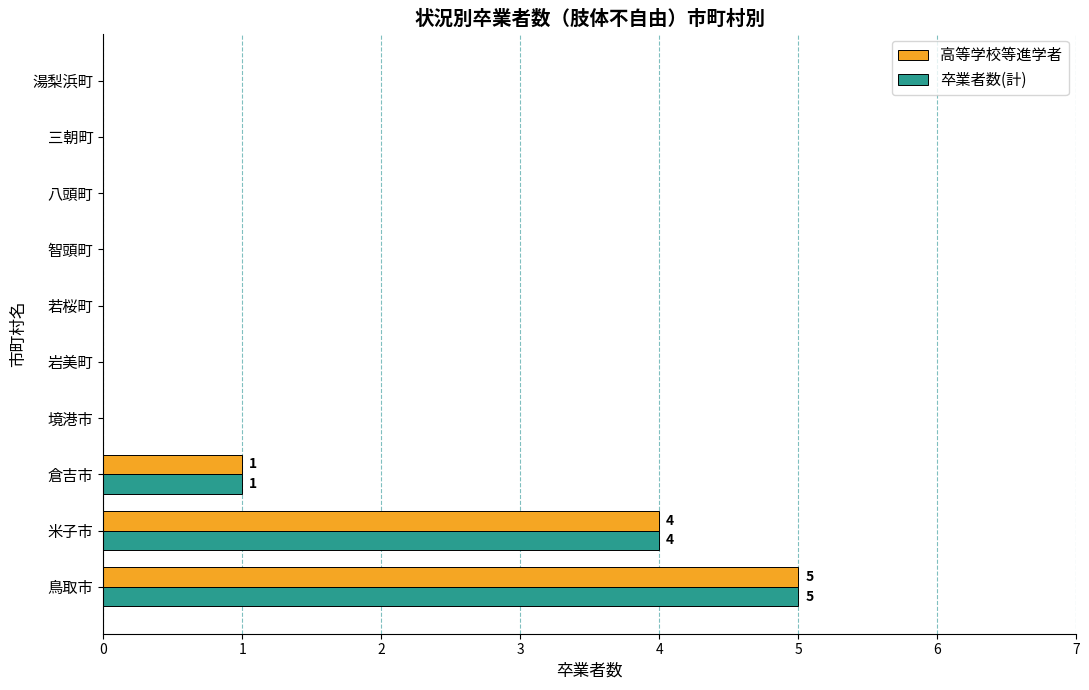

At which label is 卒業者数(計) closest to 2?

倉吉市